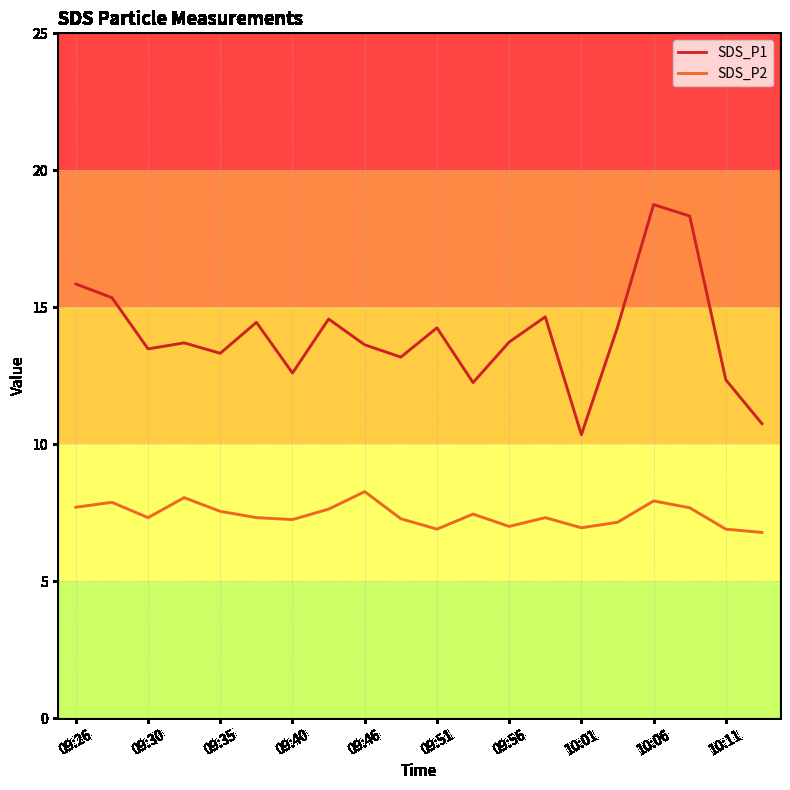

Which series has the largest total across all categories?

SDS_P1